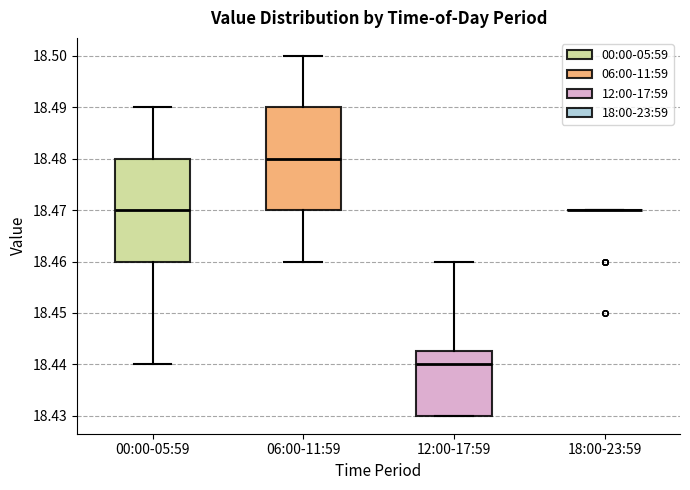

Reading left to right, read every box against the y-axis: the position of its median line, the range the box covers, and the ends of its whiskers. The values are not printed on the chart, so give them approximately, as read against the axis.

00:00-05:59: median 18.470, box 18.460 to 18.480, whiskers 18.440 to 18.490
06:00-11:59: median 18.480, box 18.470 to 18.490, whiskers 18.460 to 18.500
12:00-17:59: median 18.440, box 18.430 to 18.443, whiskers 18.430 to 18.460
18:00-23:59: box collapsed to a line at 18.470, whiskers 18.470 to 18.470